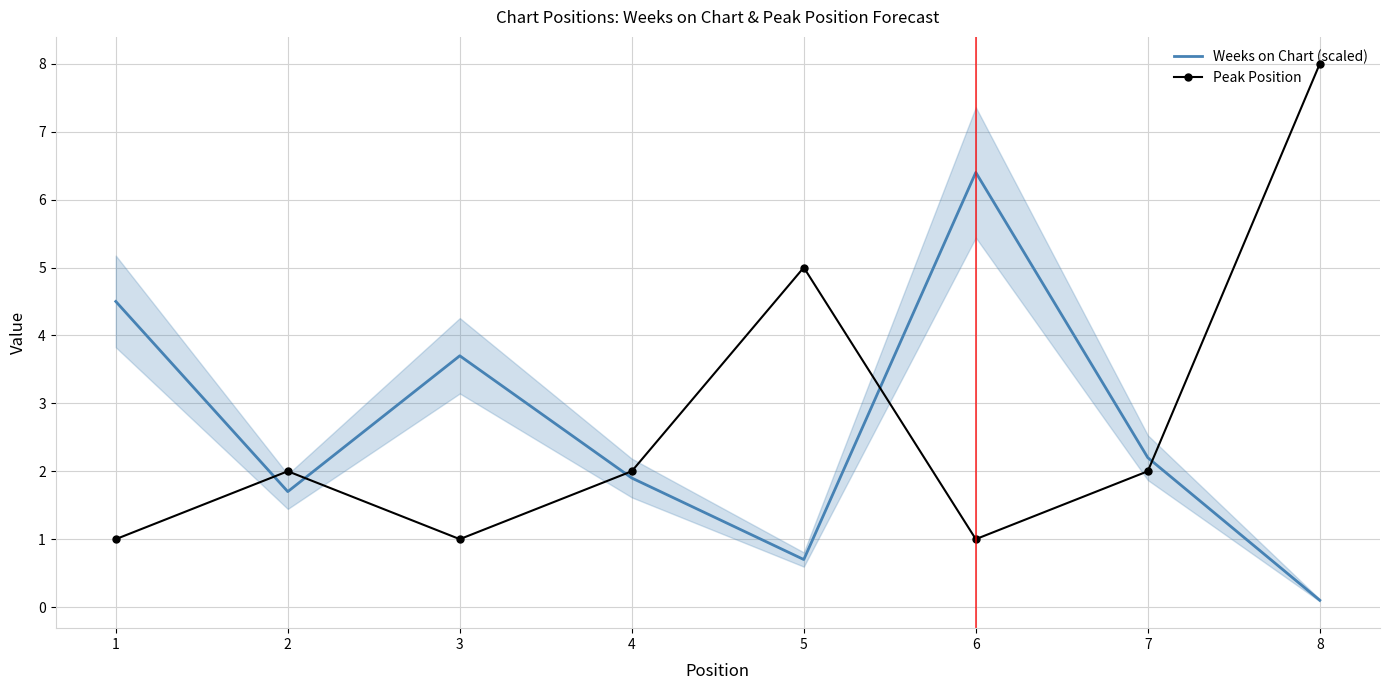

What is the spread (max minus min) of values at 6?

5.4